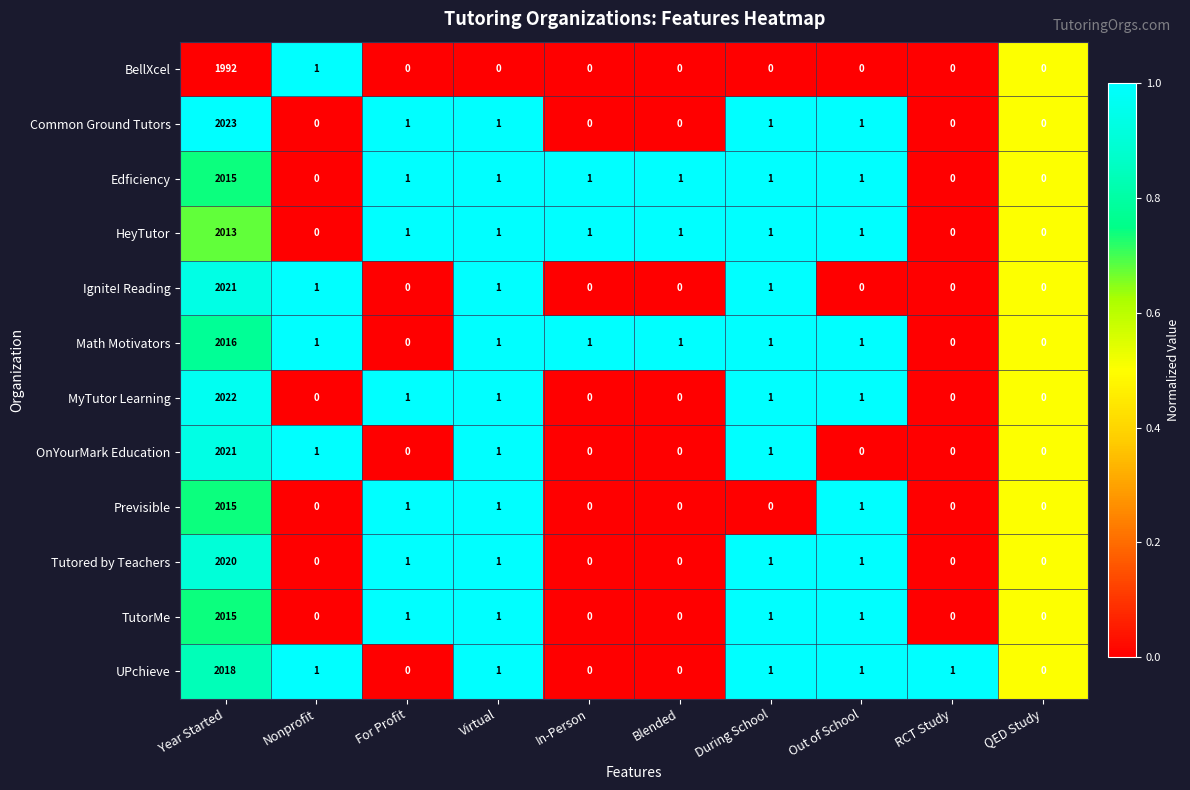

What is the average value of the Common Ground Tutors series?

203